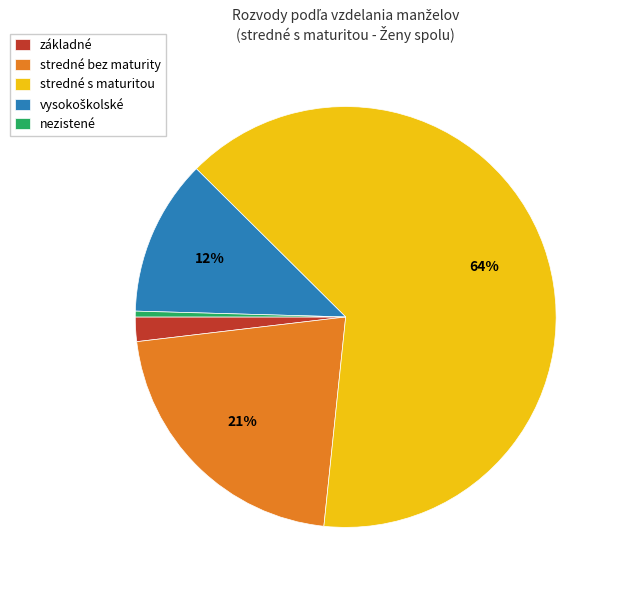

Is the sum of nezistené and stredné s maturitou greater than half?

Yes